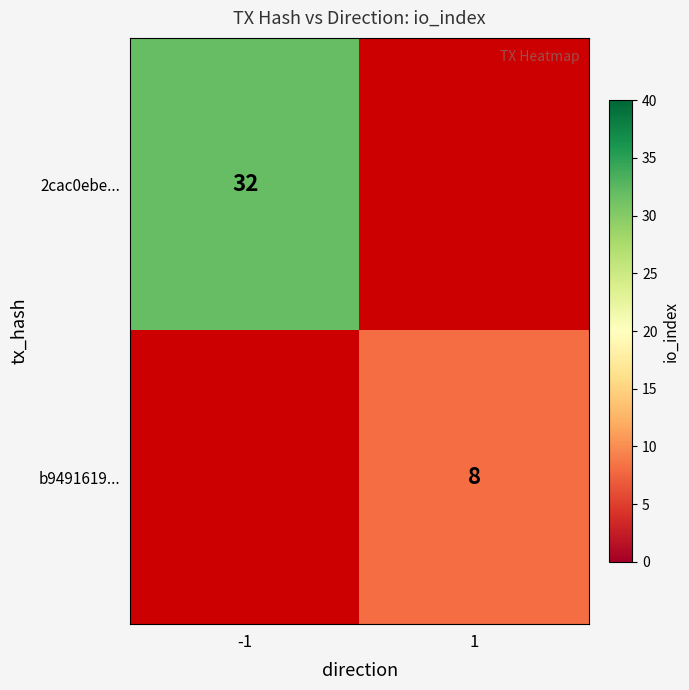

At which category does the chart reach its minimum across all series?

1